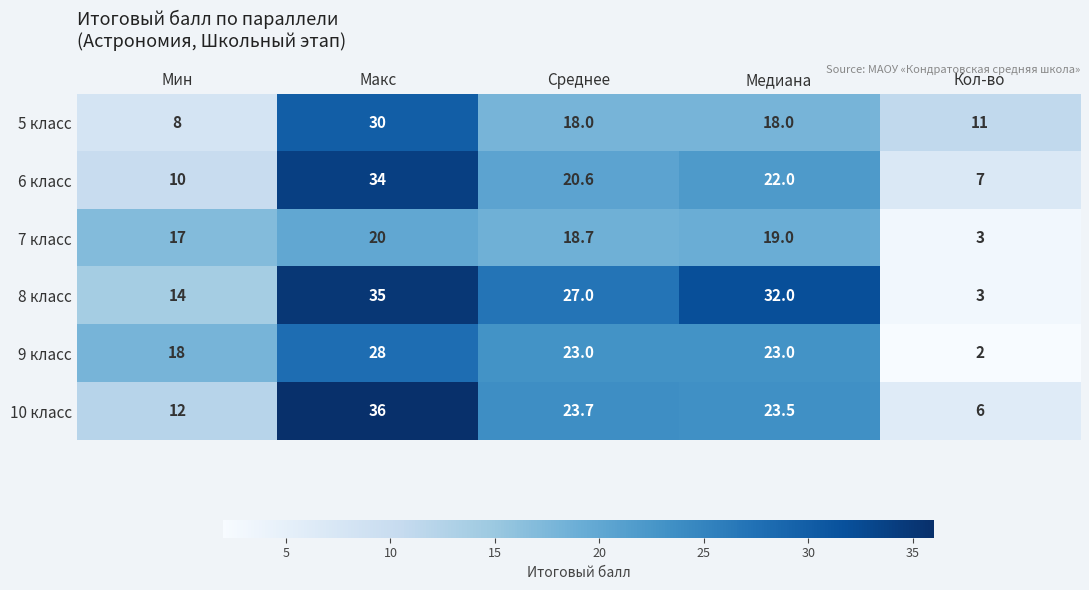

How many data points in 10 класс are less than 23?

2